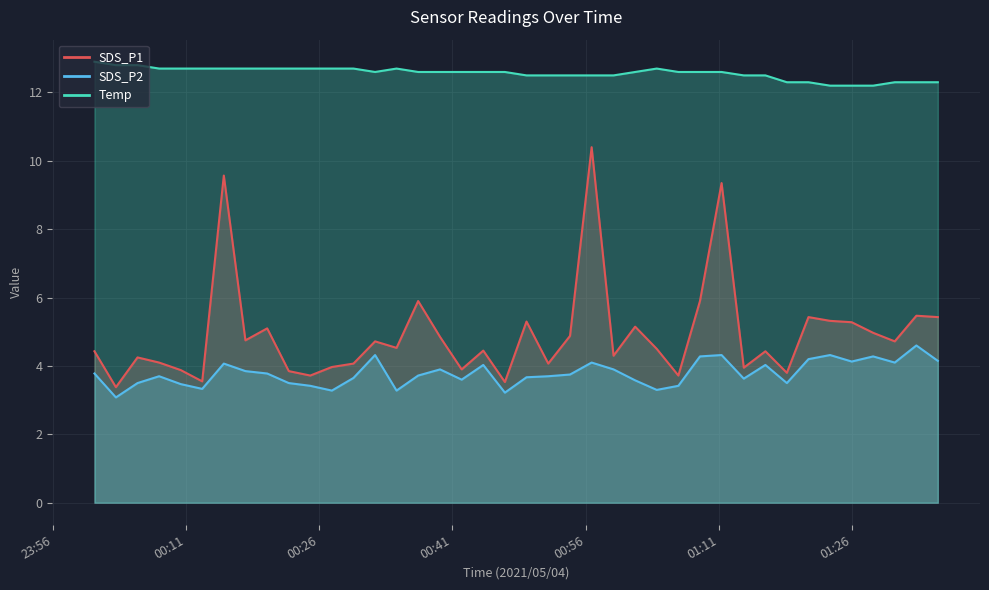

The SDS_P1 series shows 4.4 at 23:56. True or false?

True